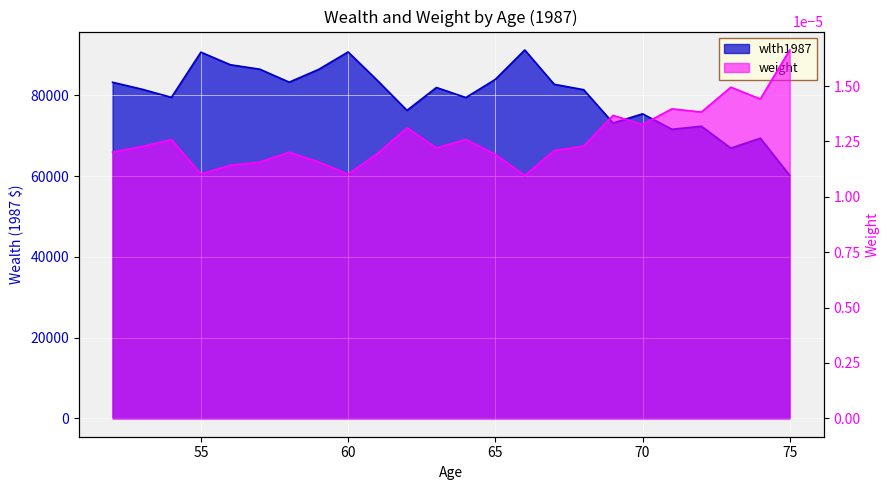

The weight series shows 0.0 at 73. True or false?

True